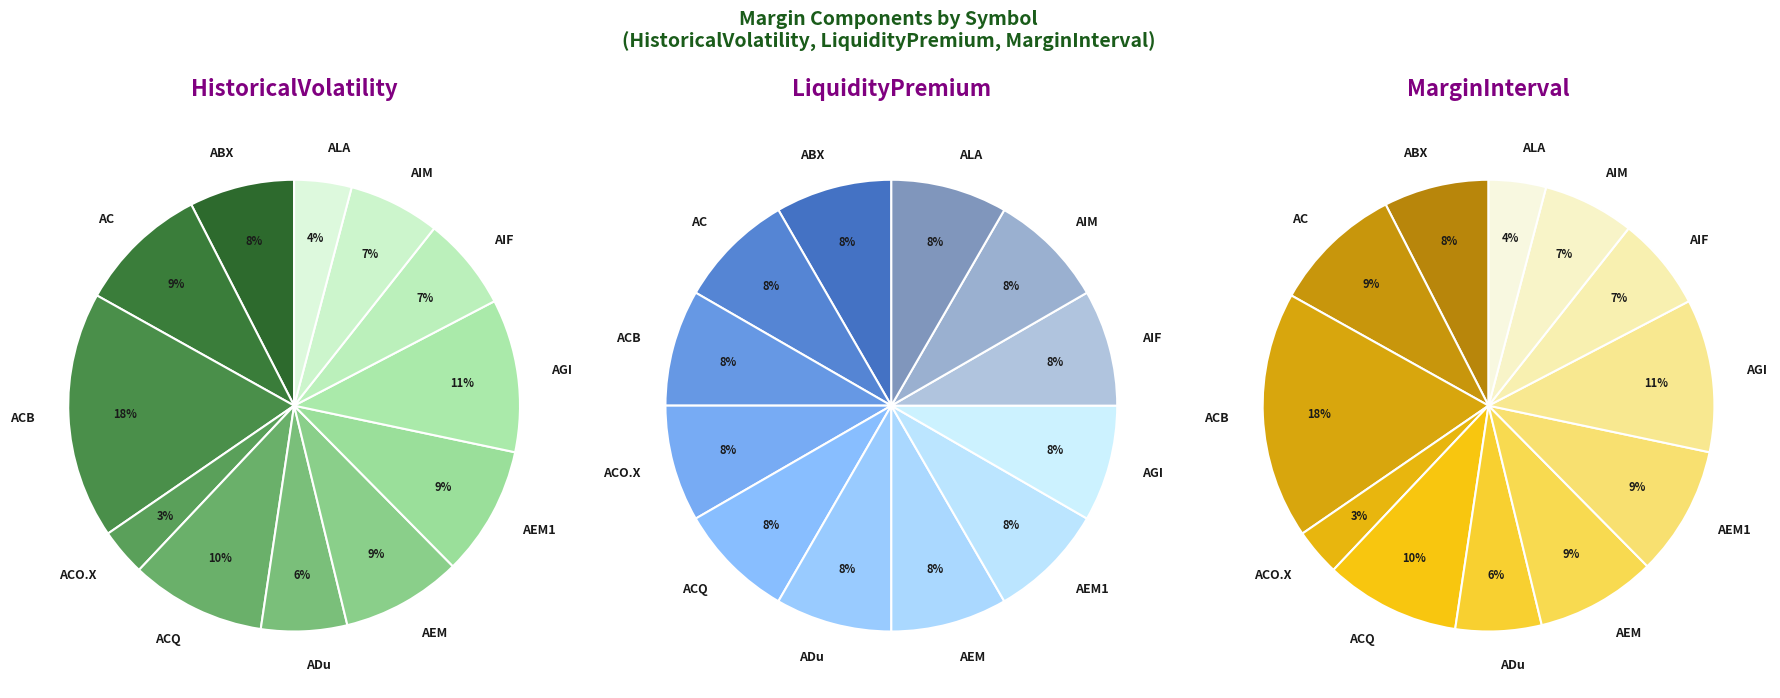

To the nearest percent, what percentage of the pie is AC?

9%